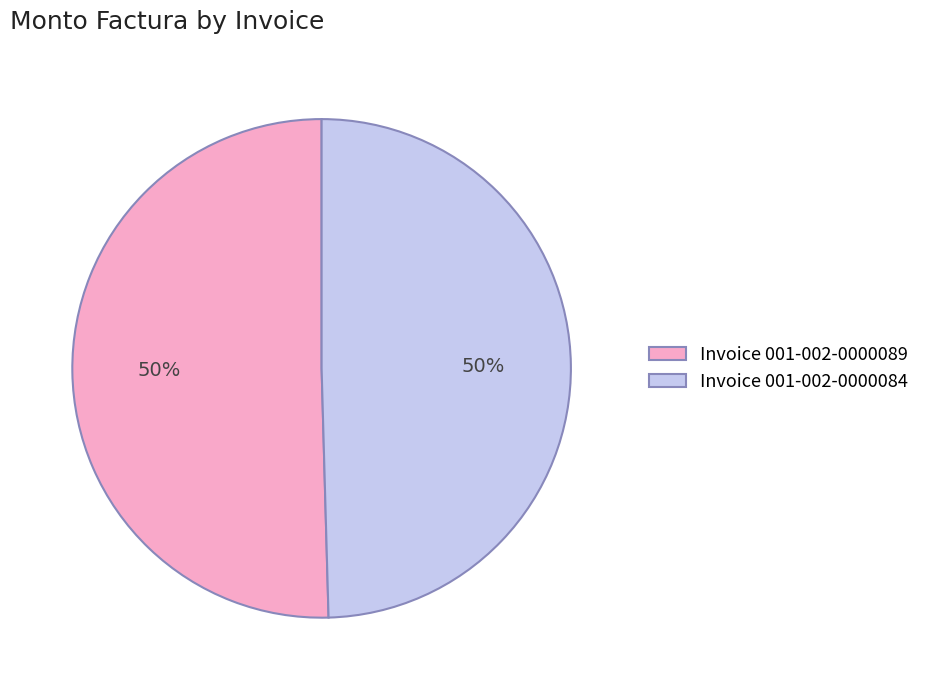

How many segments does this pie chart have?

2